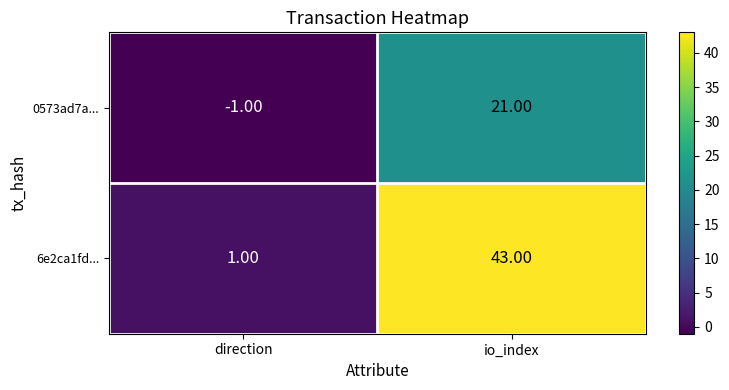

At how many categories does at least one series exceed 25?

1